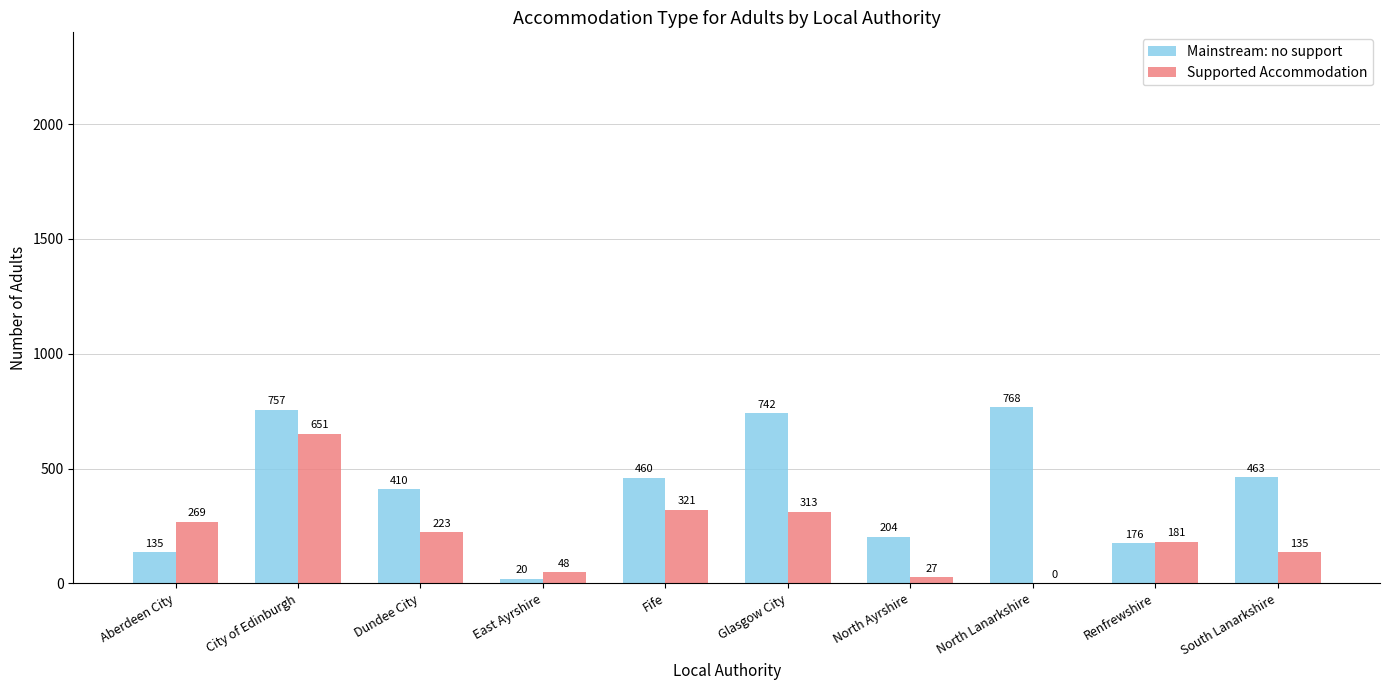

What is the total value across all series at North Ayrshire?

231